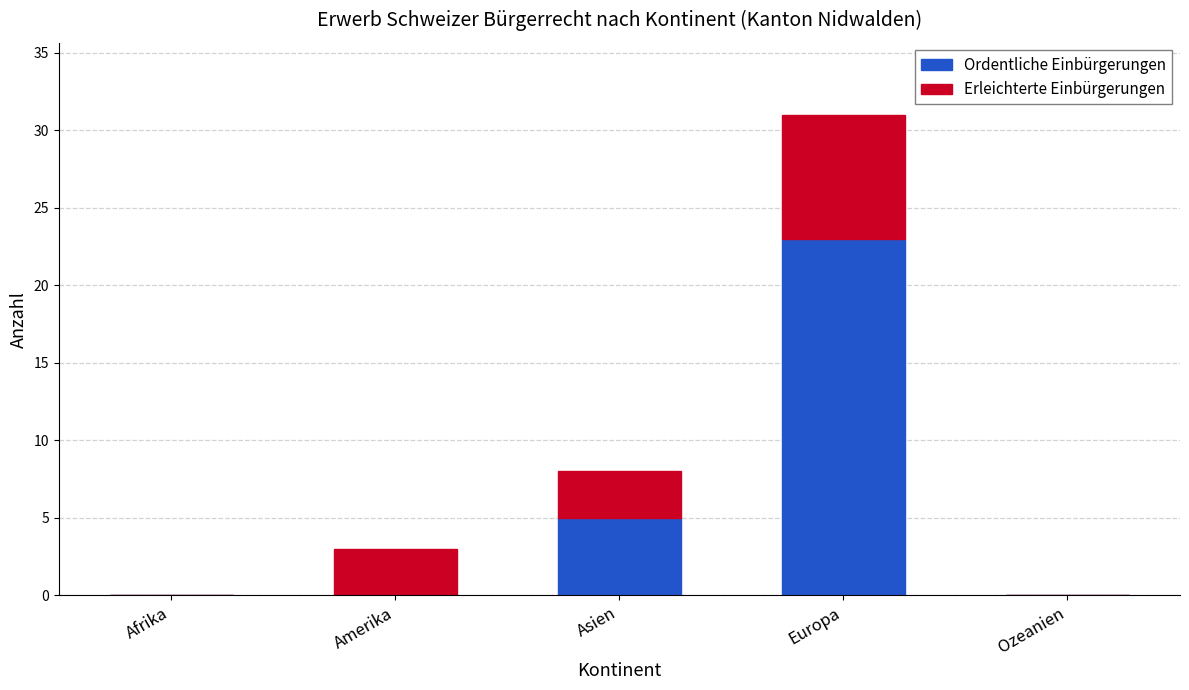

At which category is the sum across all series the highest?

Europa